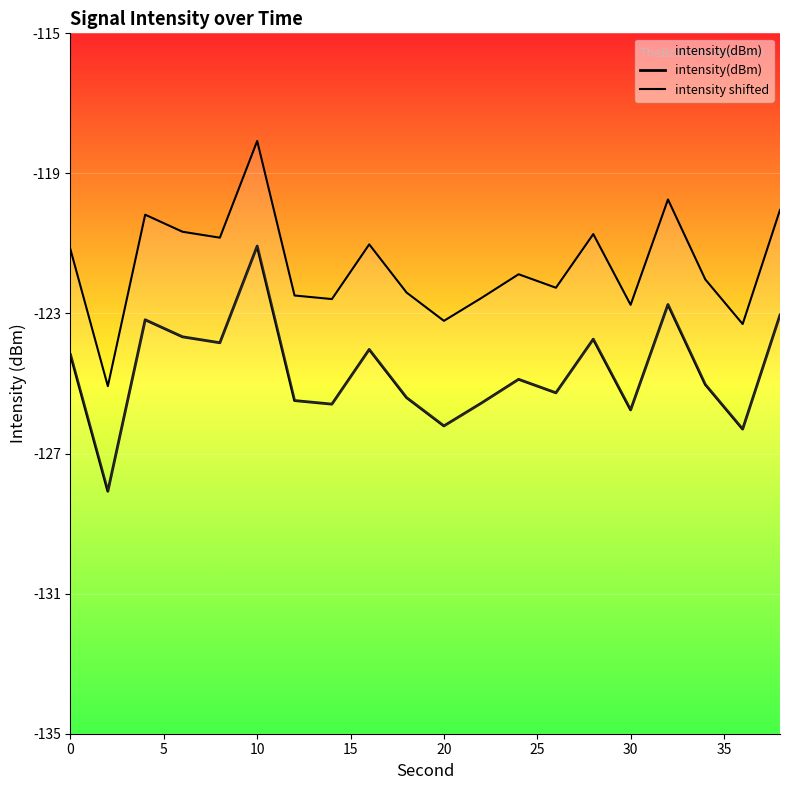

Which series has the largest range (max minus min)?

intensity(dBm)